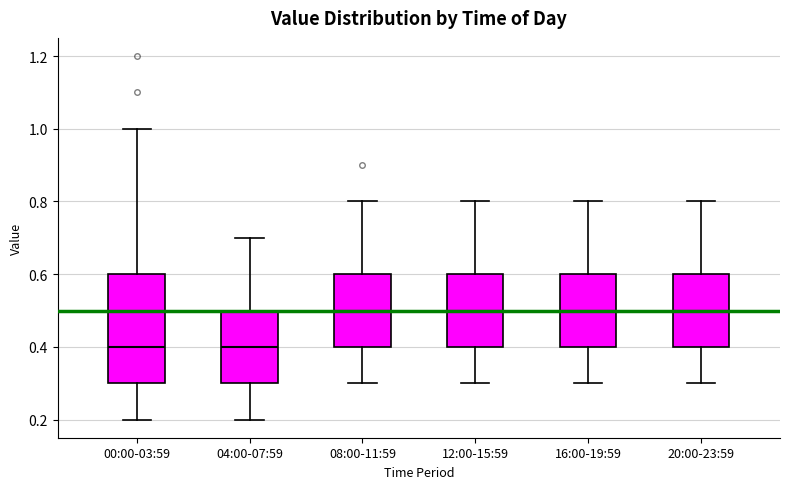

Where does the upper whisker of the box for 16:00-19:59 end on the y-axis? The values are not printed on the chart, so give them approximately, as read against the axis.

0.8